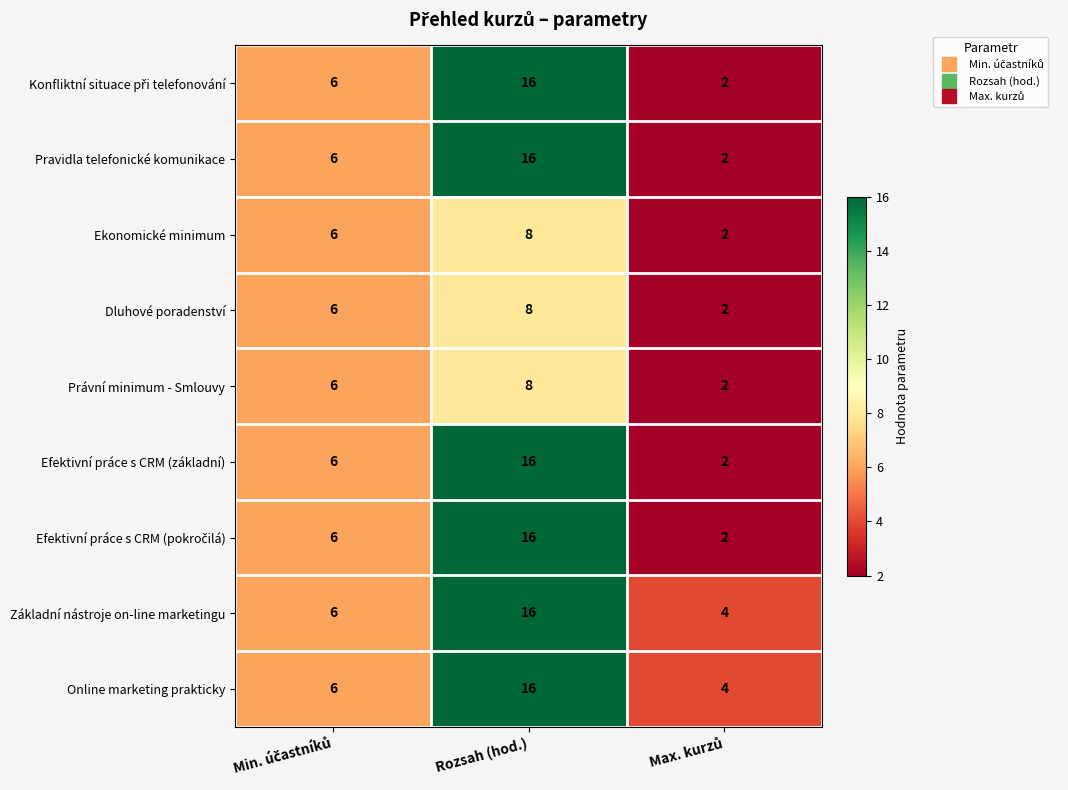

What is the difference between the maximum and minimum values in the Online marketing prakticky series?

12